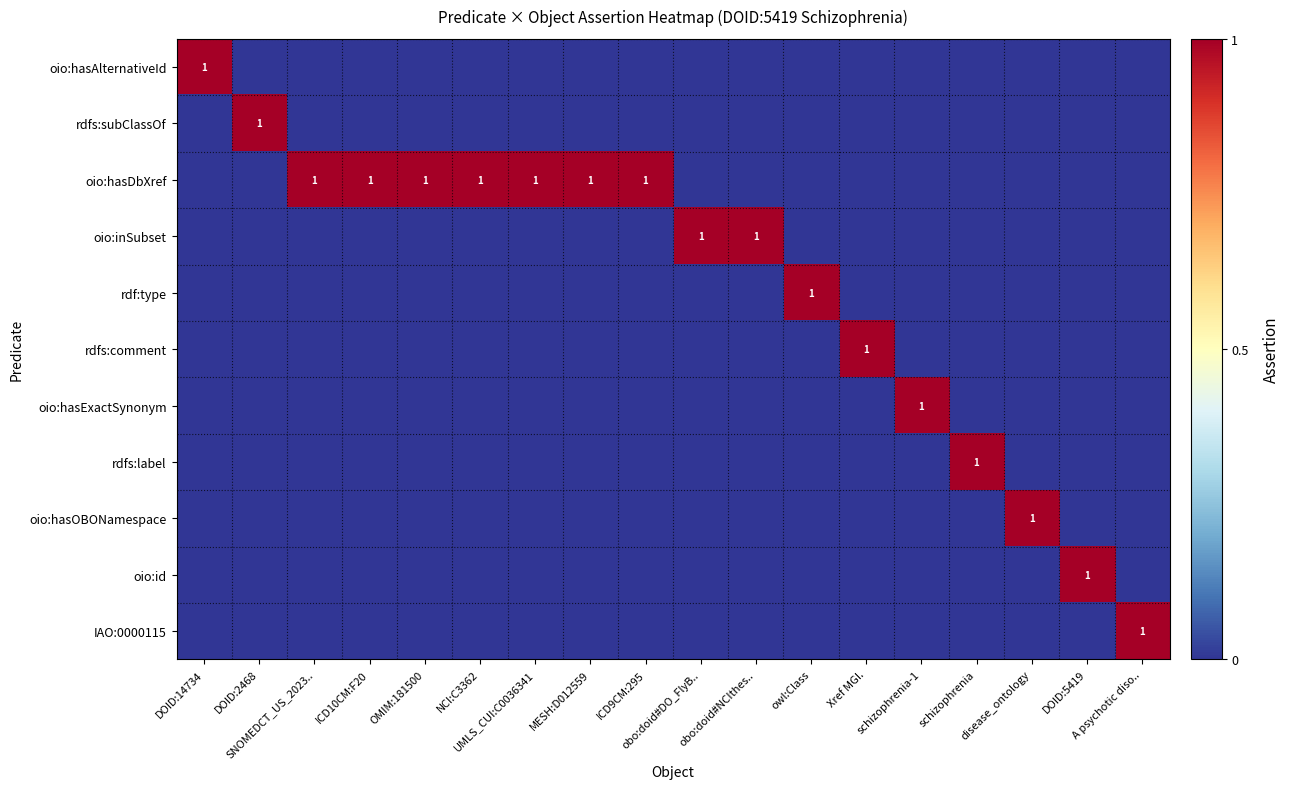

Which series changed the most between UMLS_CUI:C0036341 and schizophrenia-1?

oio:hasDbXref